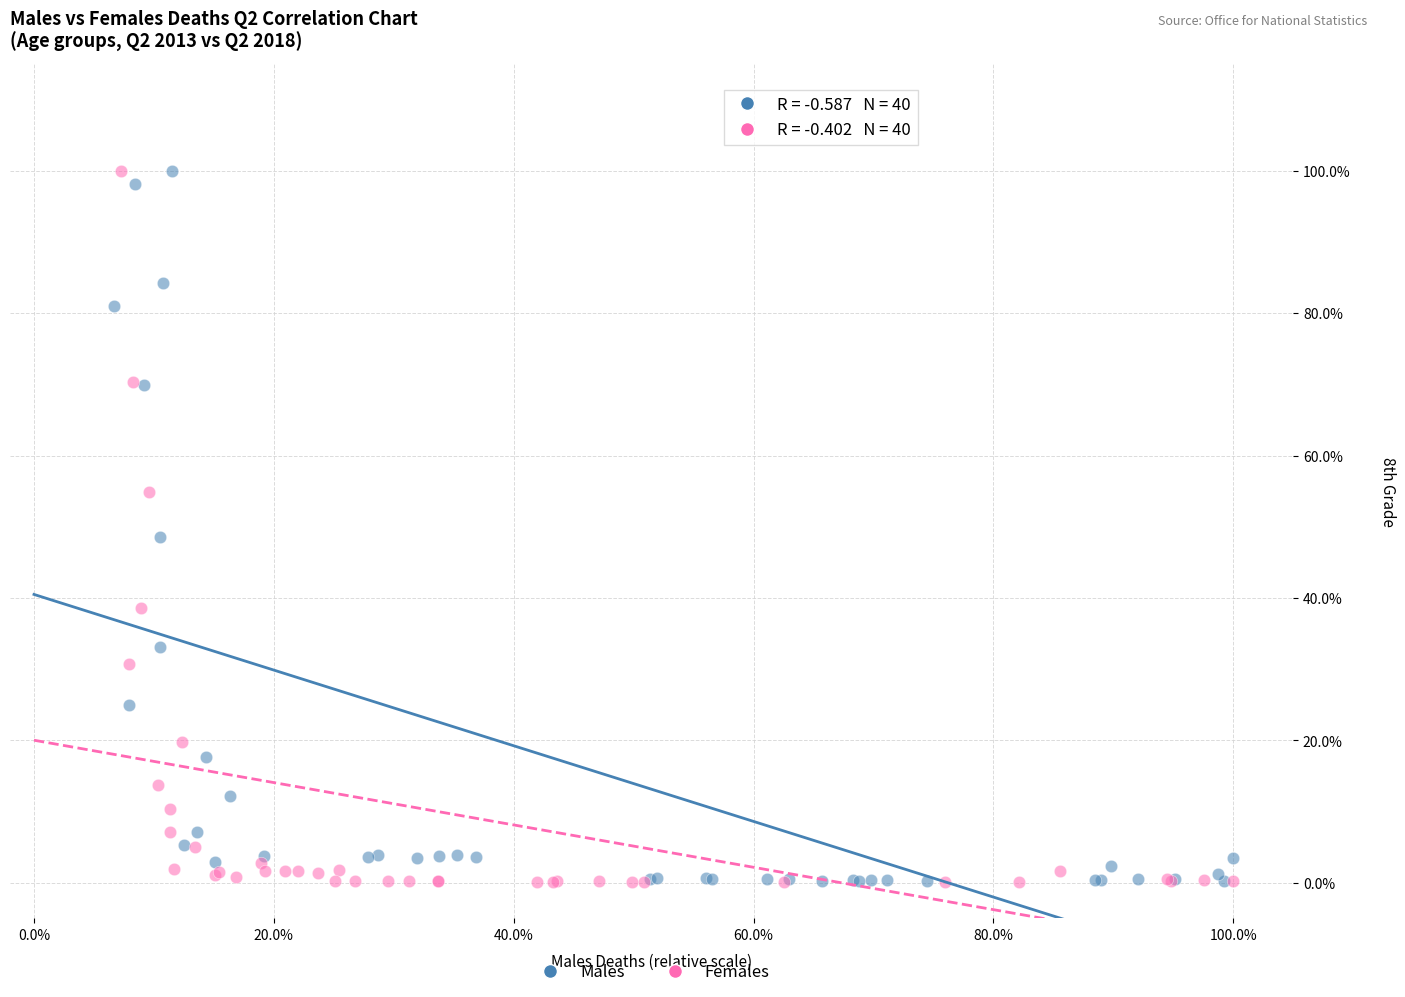

What are all the series names shown in the legend?

Males, Females